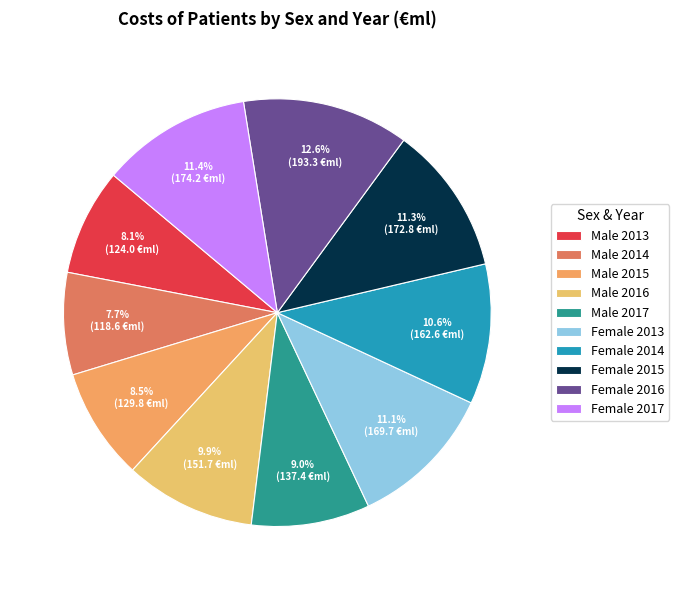

Which has a higher value, Female 2016 or Male 2016?

Female 2016